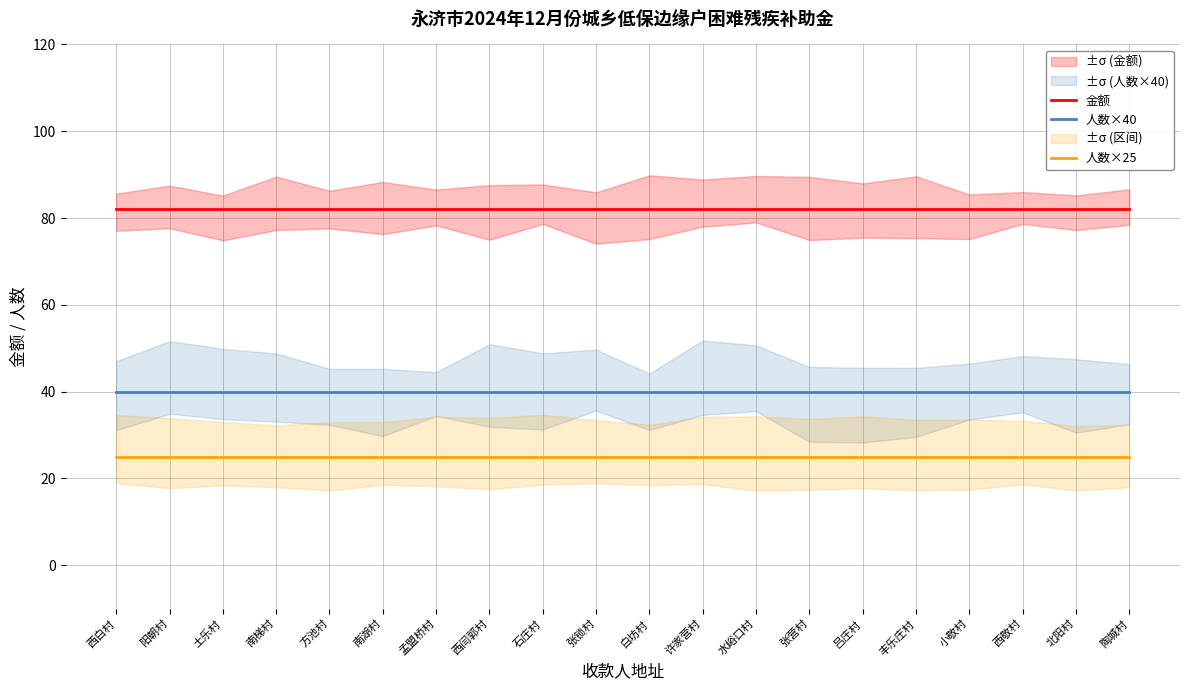

Between 南梯村 and 许家营村, which is larger?

南梯村